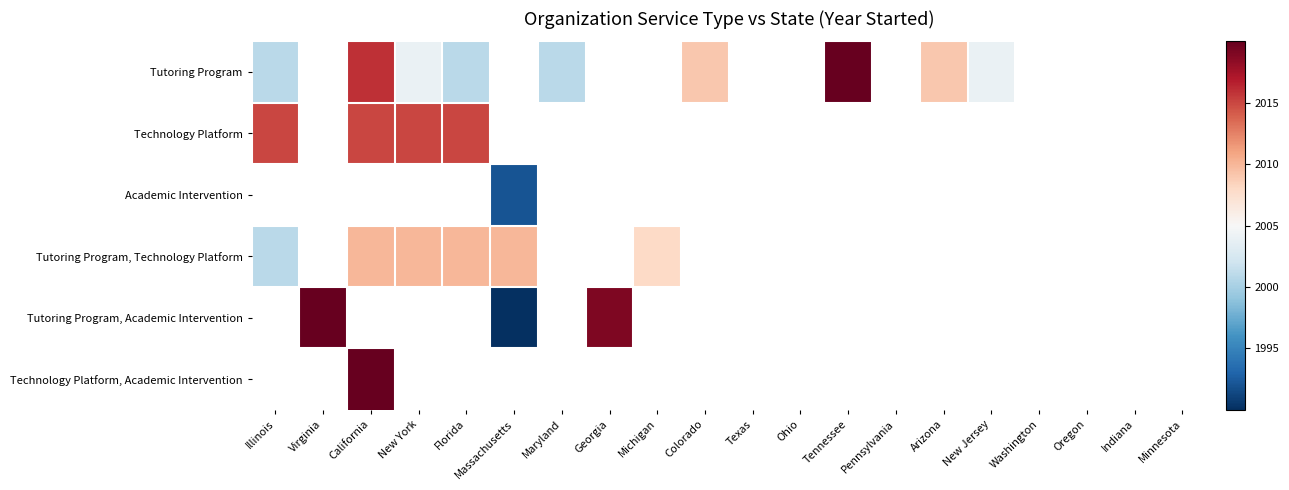

How many values in Technology Platform, Academic Intervention are above zero?

1